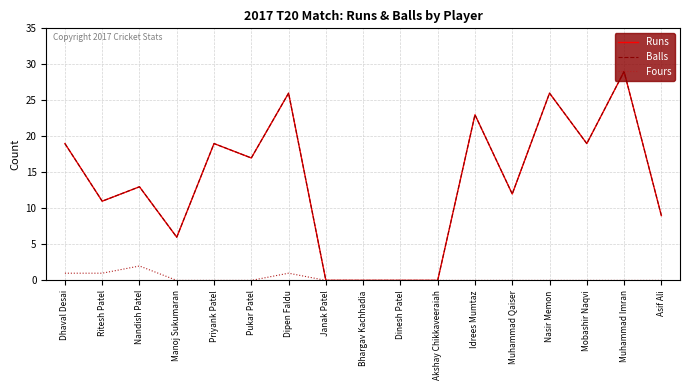

True or false: Balls and Runs intersect in this chart.

False